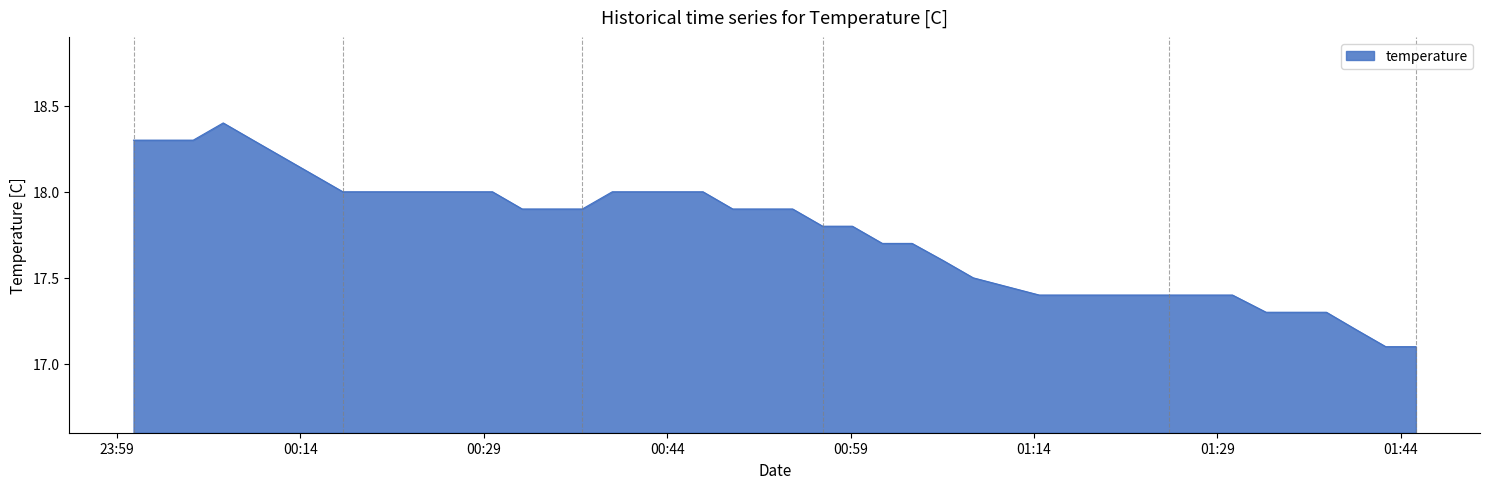

What is the minimum value shown in the chart?

17.1